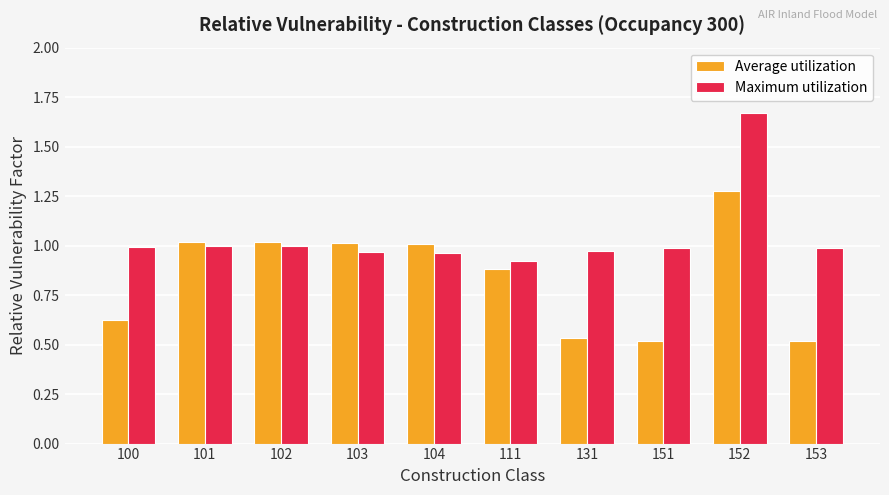

Which category has the highest value in the Maximum utilization series?

152